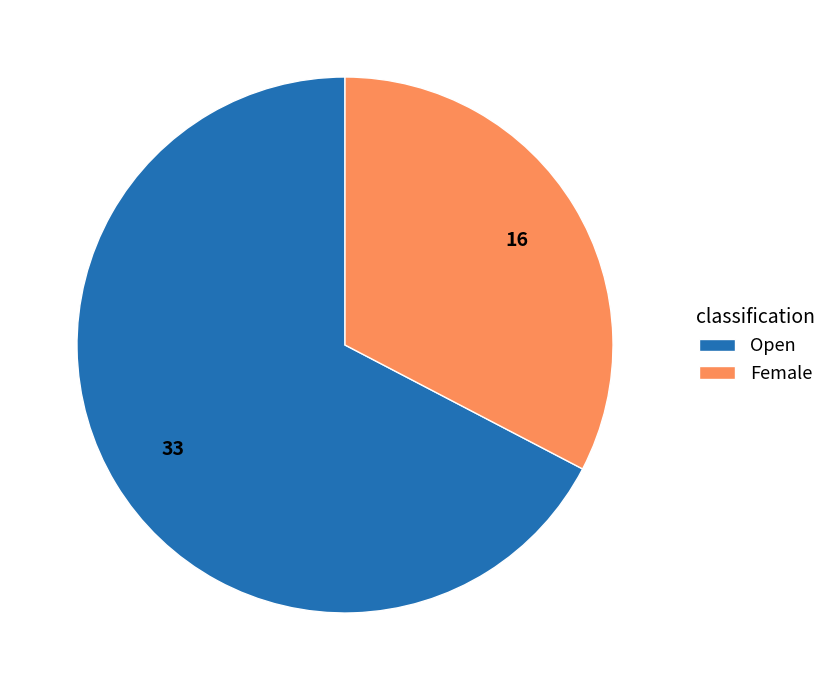

Is it true that Female is 33% of the pie?

True